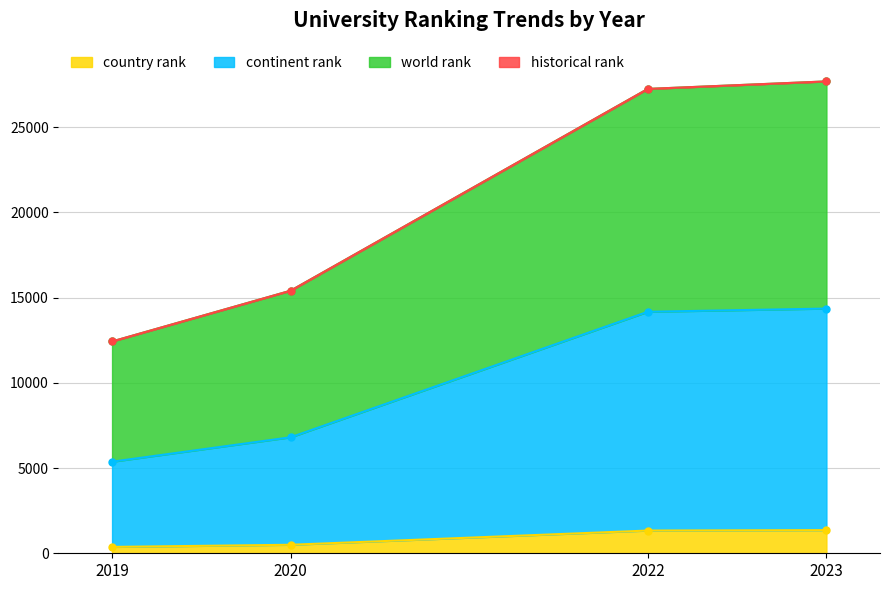

How many categories are shown in the chart?

6